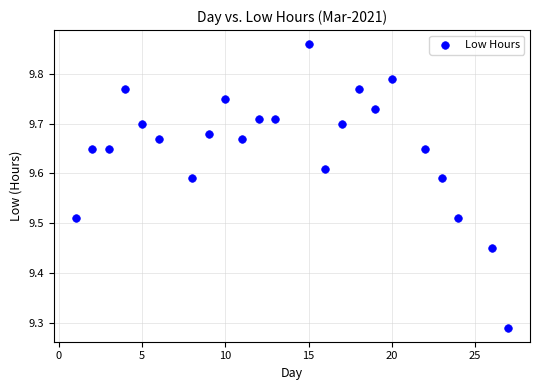

What is the range of X values (max minus min)?

26.0